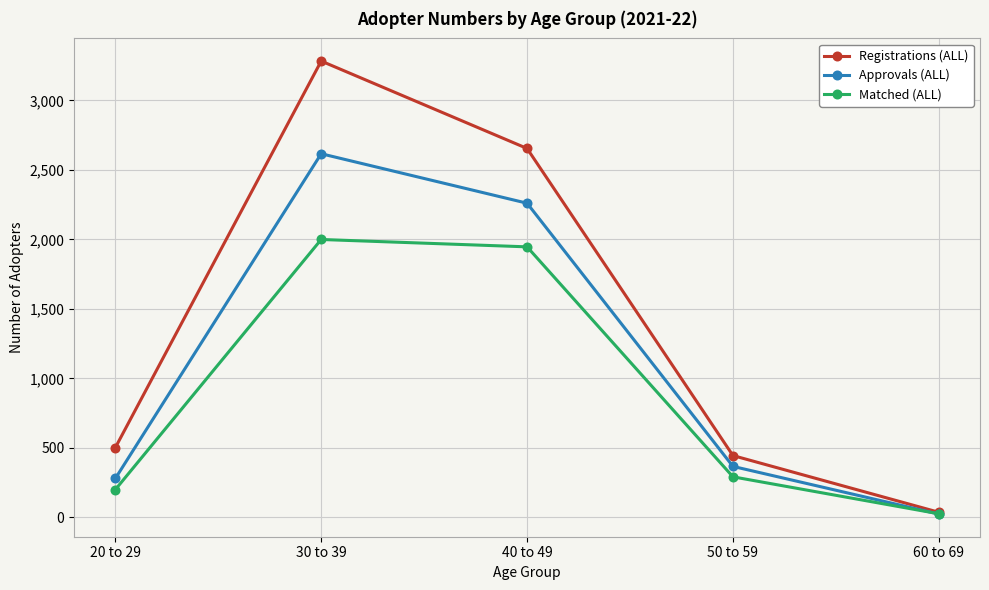

At which label does Matched (ALL) reach its peak?

30 to 39